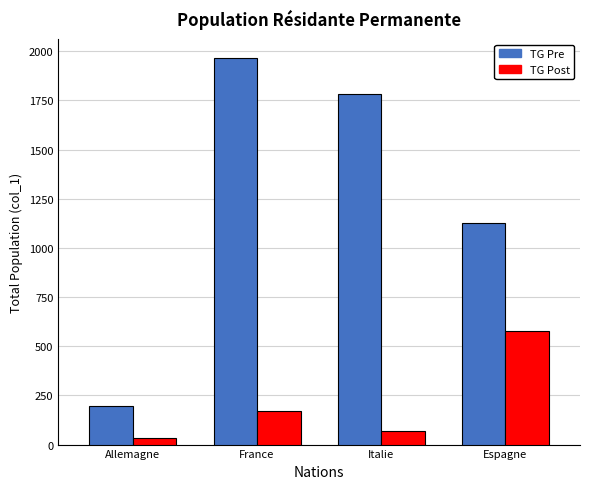

Reading left to right, what are all the values shown in this chart?

TG Pre: 194	1964	1785	1129
TG Post: 32	170	71	575